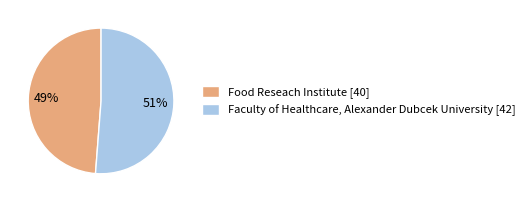

Is it true that Faculty of Healthcare, Alexander Dubcek University is 51% of the pie?

True